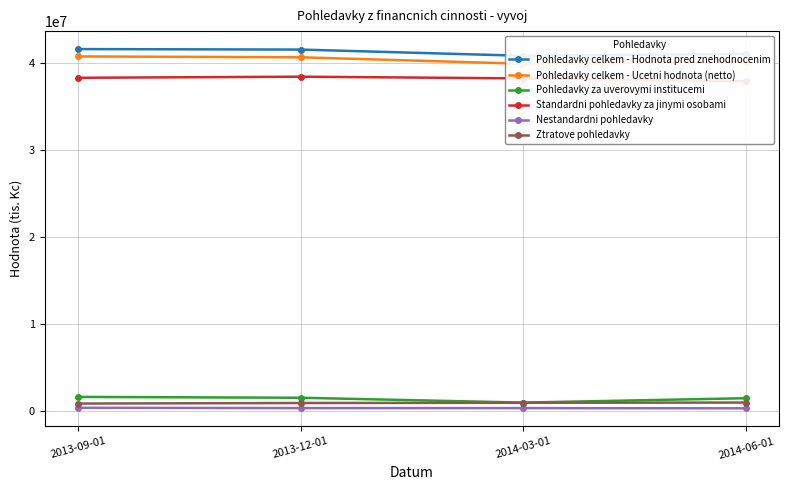

Count the Standardni pohledavky za jinymi osobami values in the range 38230356 to 38427488.

3